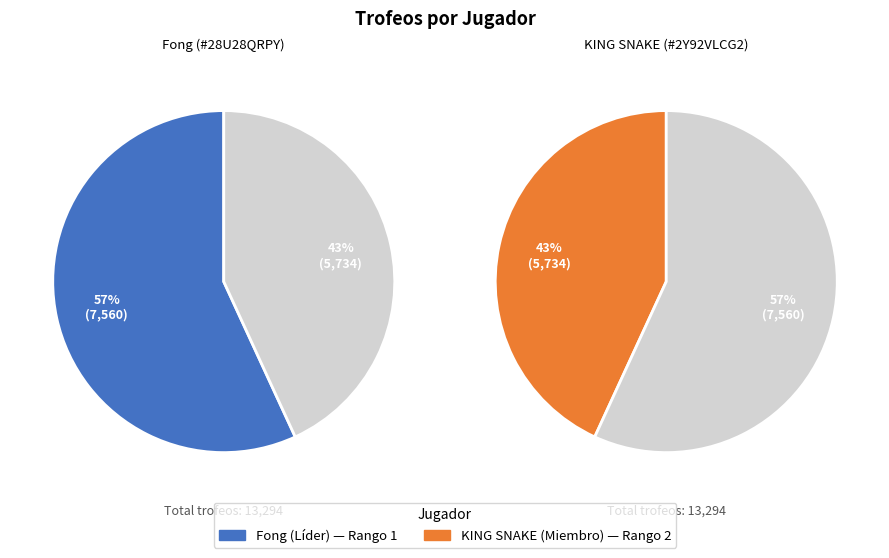

To the nearest percent, what percentage of the pie is KING SNAKE?

43%